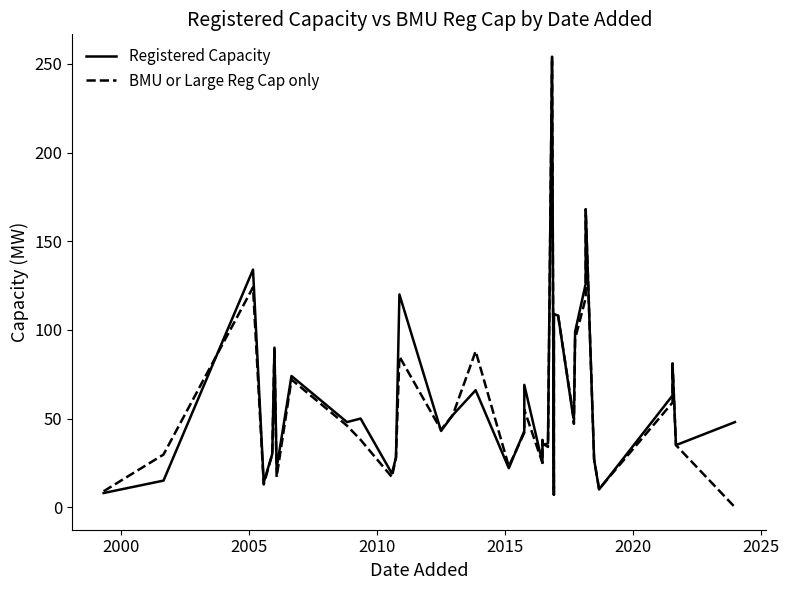

Rank the series by their average value, from lowest to highest.

BMU or Large Reg Cap only, Registered Capacity